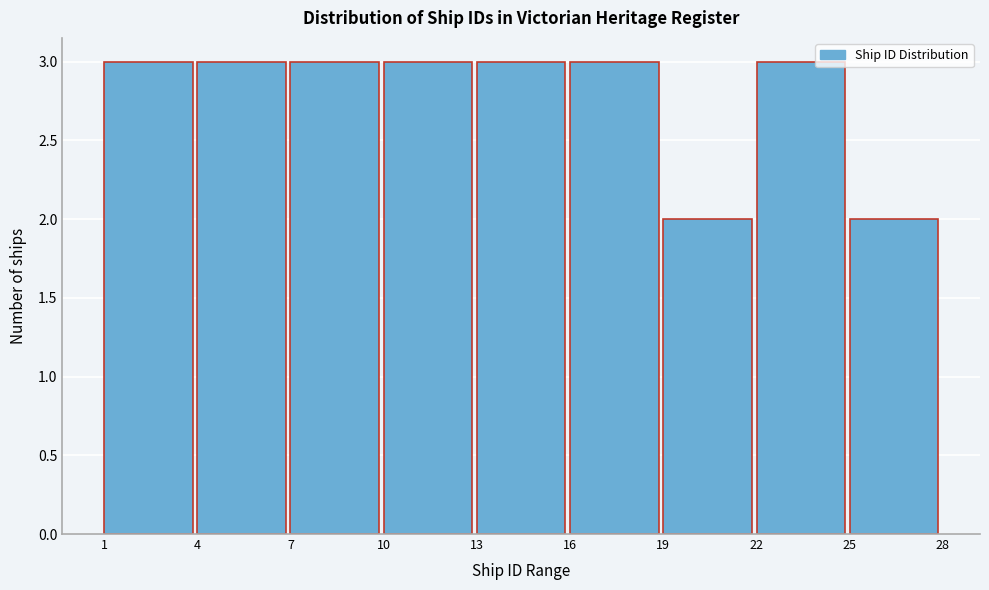

Reading left to right, list every bar in this chart as the range it spans on the x-axis followed by its height. The values are not printed on the chart, so give them approximately, as read against the axis.

1 to 4: 3
4 to 7: 3
7 to 10: 3
10 to 13: 3
13 to 16: 3
16 to 19: 3
19 to 22: 2
22 to 25: 3
25 to 28: 2